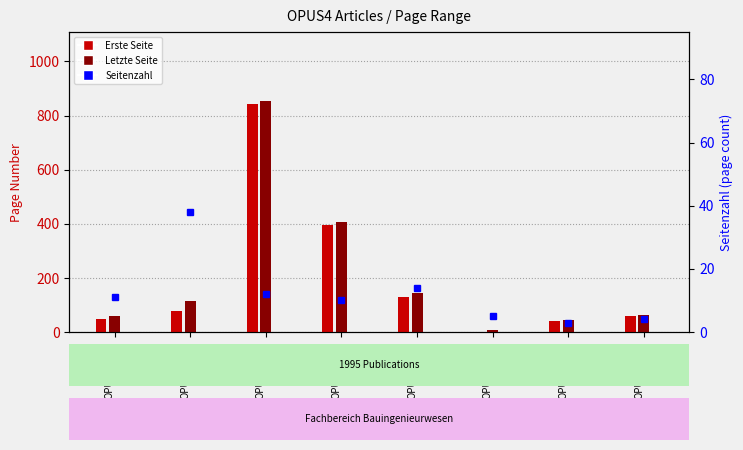

Rank the series by their maximum value, from lowest to highest.

Seitenzahl, Erste Seite, Letzte Seite